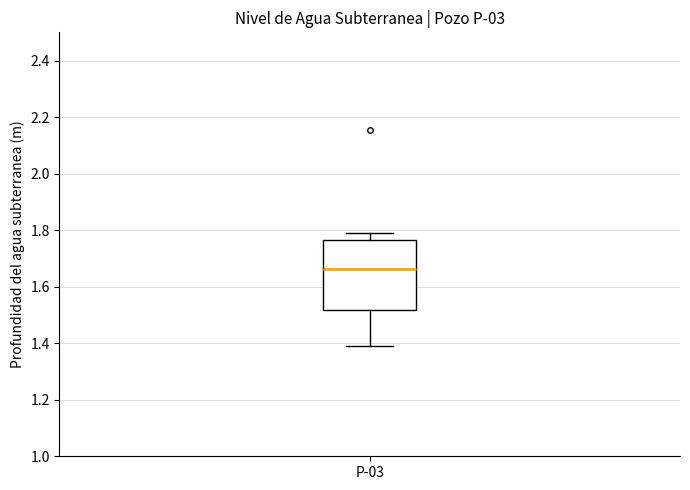

Read this box plot against the y-axis: the position of the median line, the range covered by the box, and the ends of both whiskers. The values are not printed on the chart, so give them approximately, as read against the axis.

median 1.66, box 1.52 to 1.76, whiskers 1.40 to 1.80